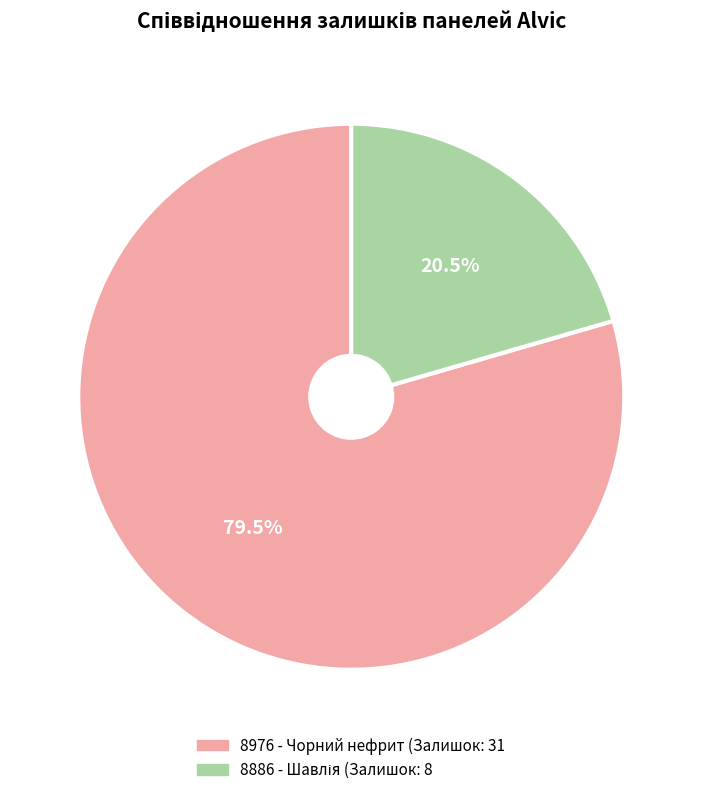

Does any single category account for the majority?

Yes